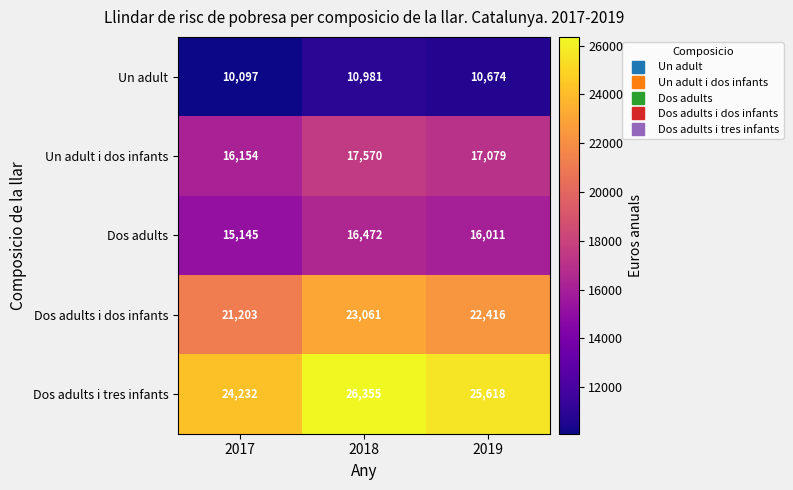

What is the difference between the maximum and minimum values in the Dos adults series?

1327